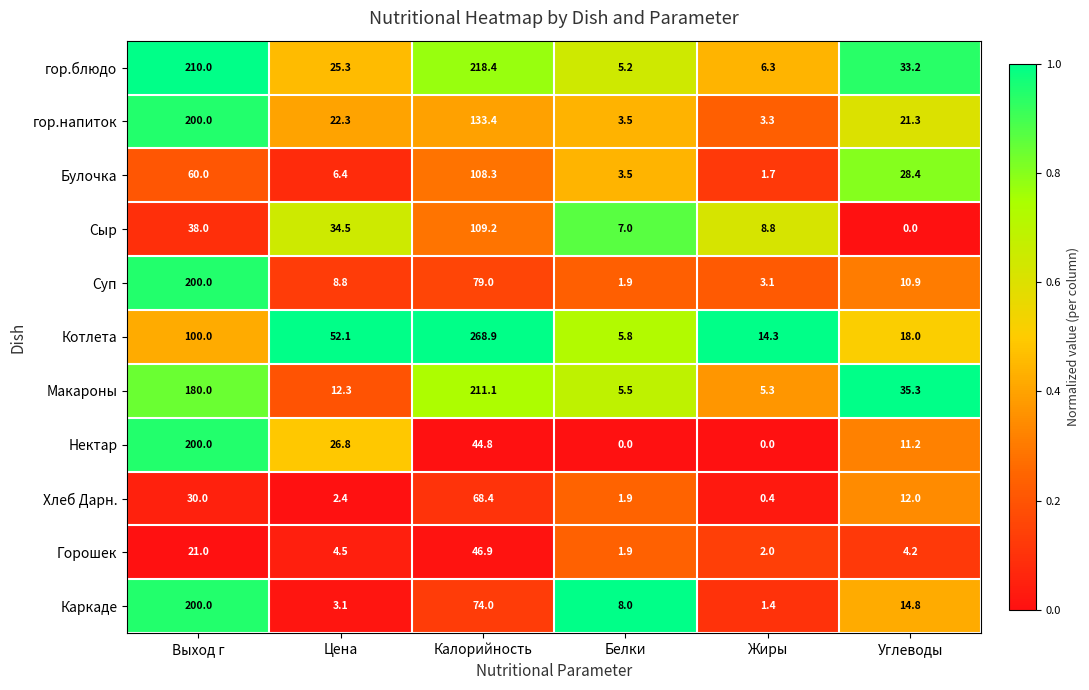

Which series has the widest spread of values?

Котлета